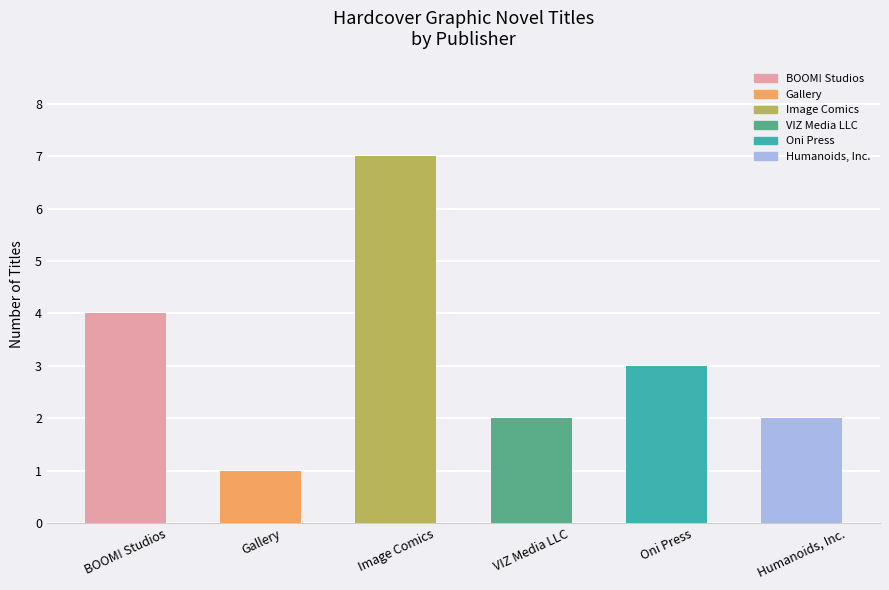

How many values are between 2 and 4?

4